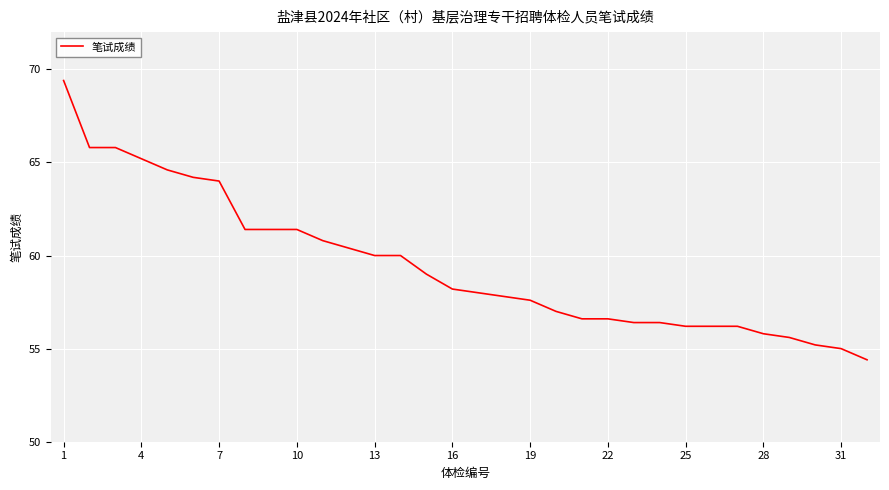

What is the smallest value displayed?

54.4